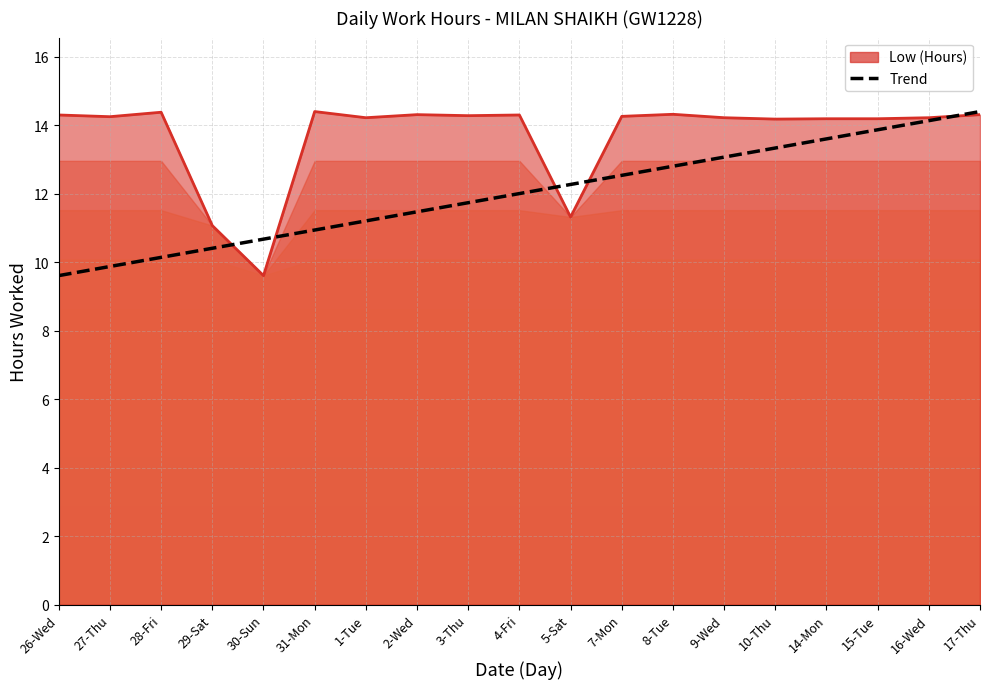

True or false: Low (Hours) has a value of 11.1 at 29-Sat.

True